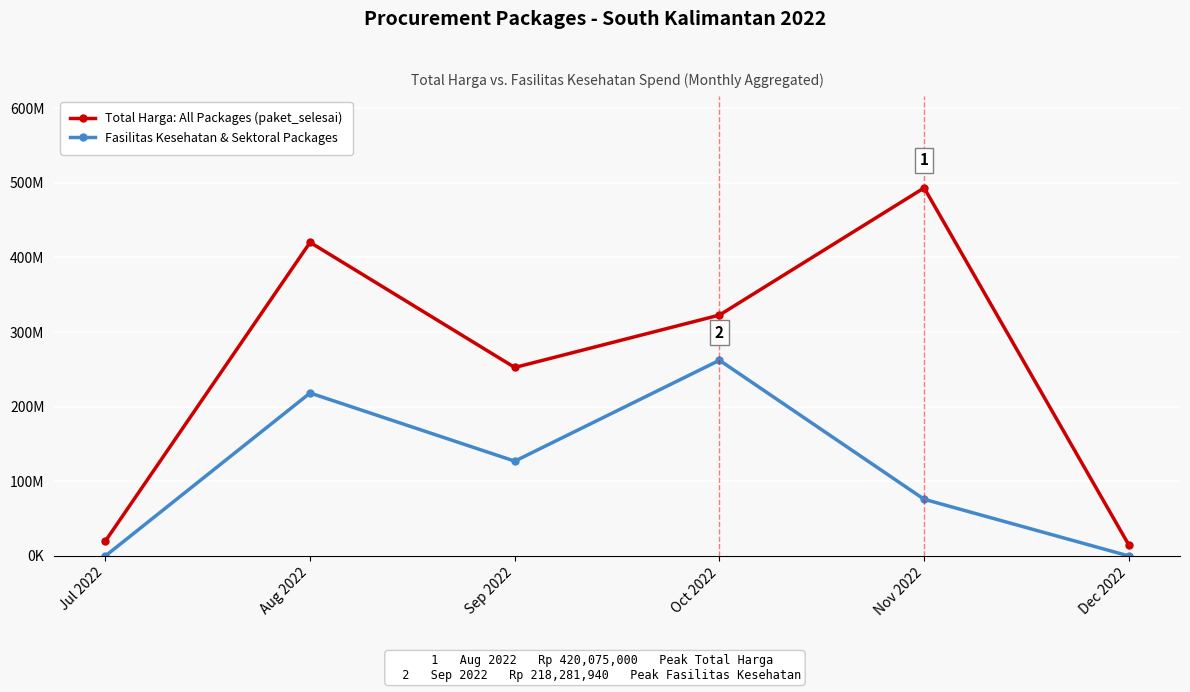

Reading left to right, what are all the values shown in this chart?

Total Harga: All Packages (paket_selesai): 19950000	420075000	252477000	322678000	493065000	14750000
Fasilitas Kesehatan & Sektoral Packages: 0	218281940	127000000	262118150	75920000	0